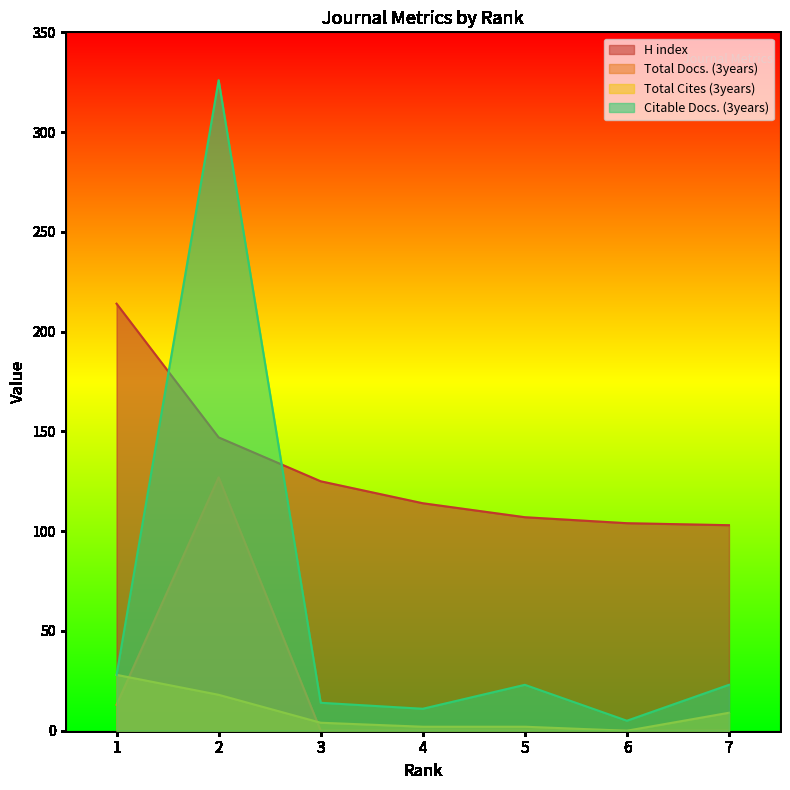

After their last crossing, which series has the higher values: Total Cites (3years) or Total Docs. (3years)?

Total Cites (3years)